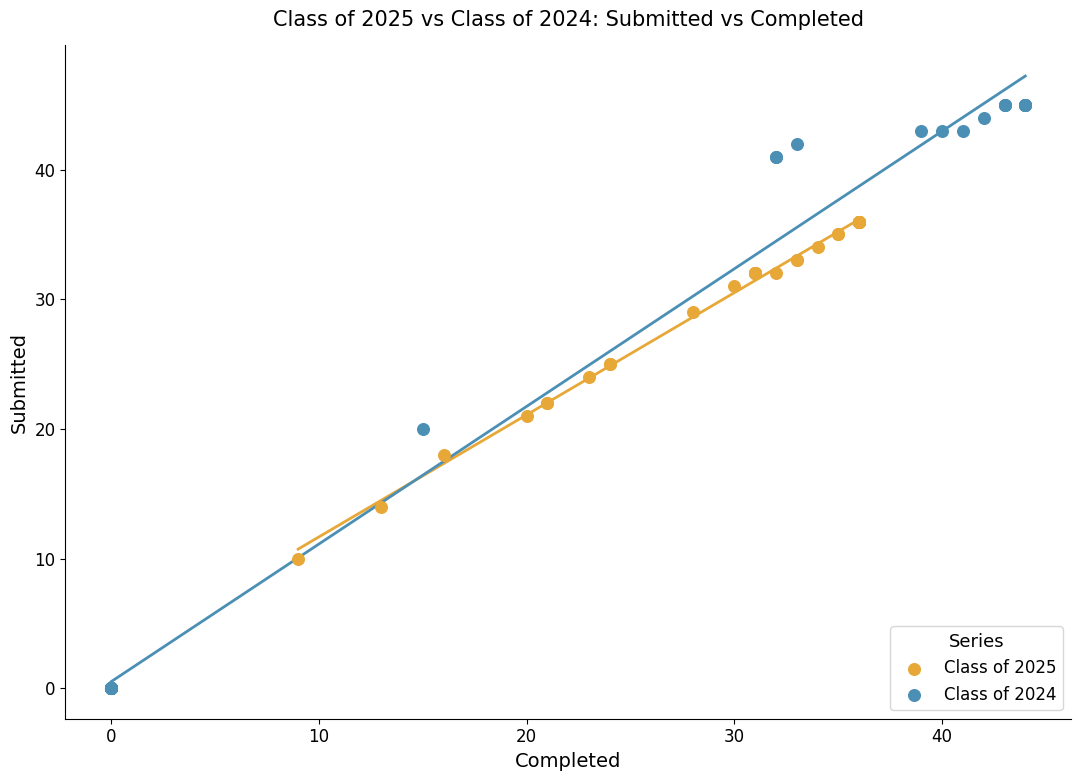

Which series has the widest spread of Y values?

Class of 2024